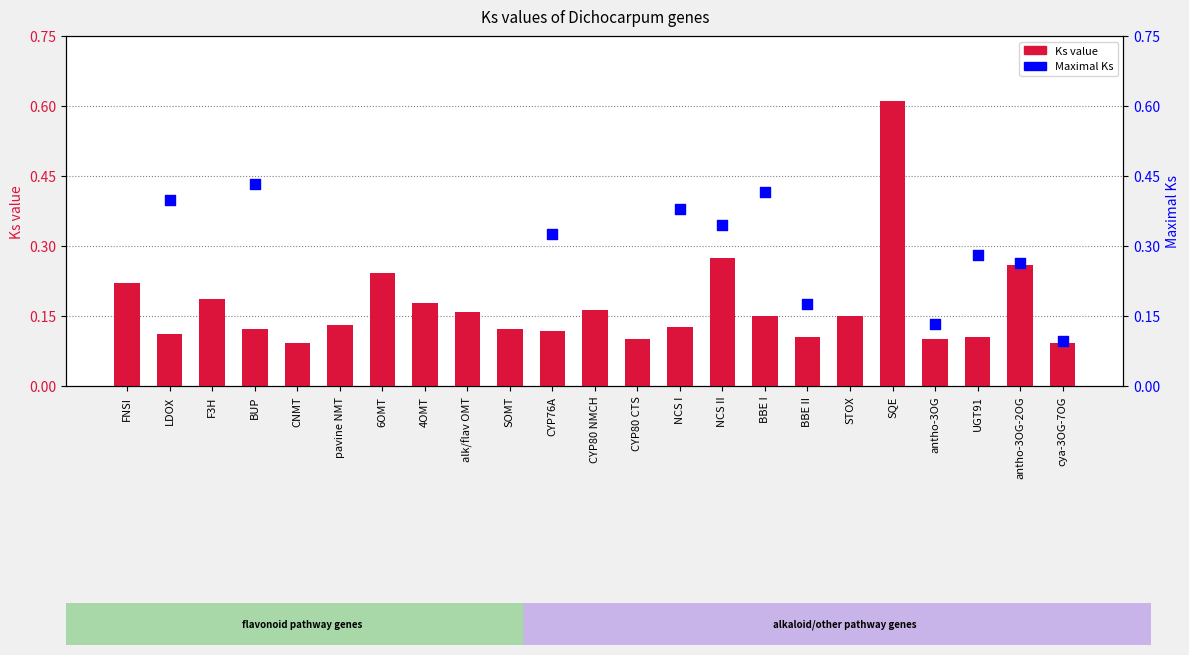

Which series has the largest Y range (max minus min)?

Ks value